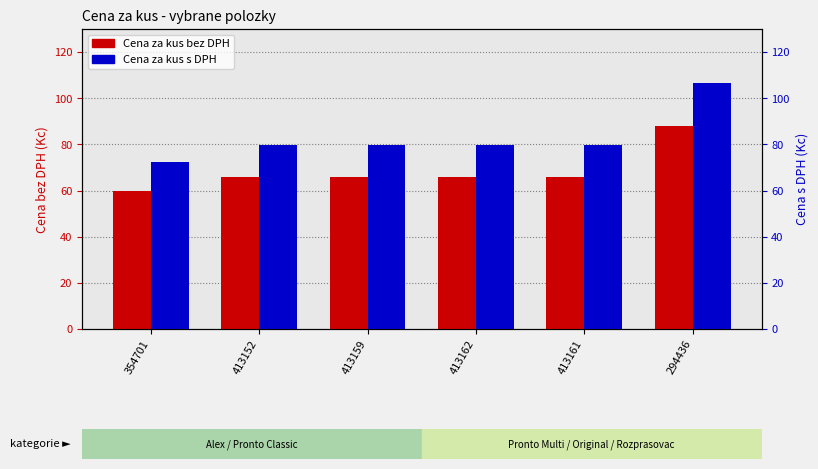

What position from the left is 413161?

5